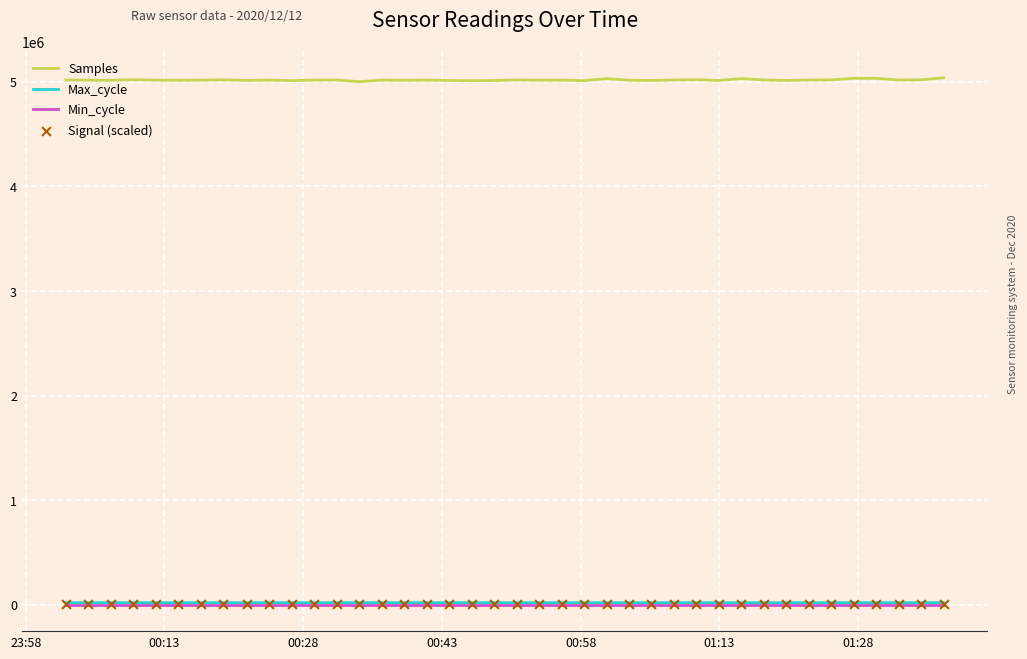

Which series reaches the maximum Y coordinate?

Samples